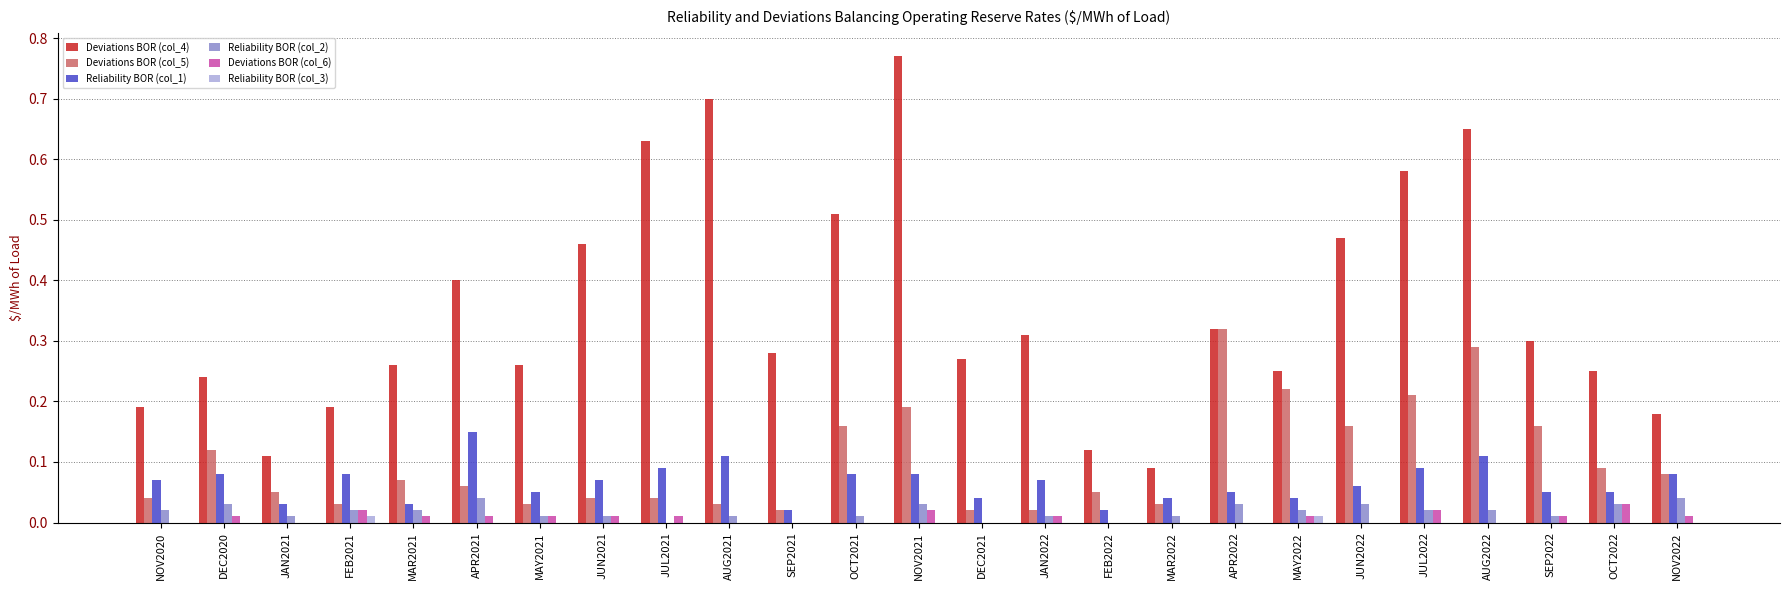

Is it true that Reliability BOR (col_2) equals 0.0 at JAN2021?

True